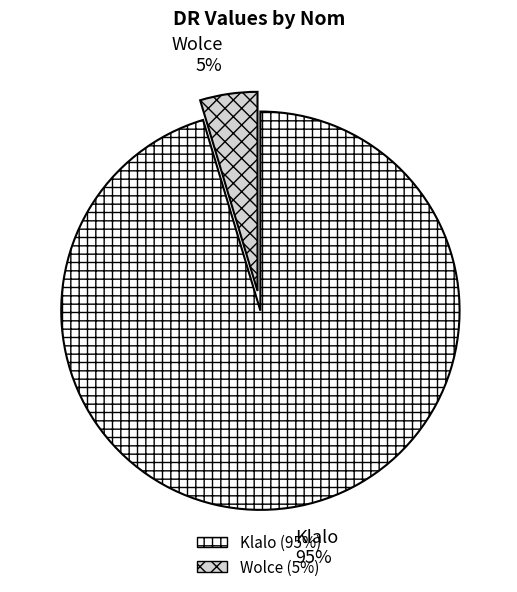

How many slices are in this pie chart?

2